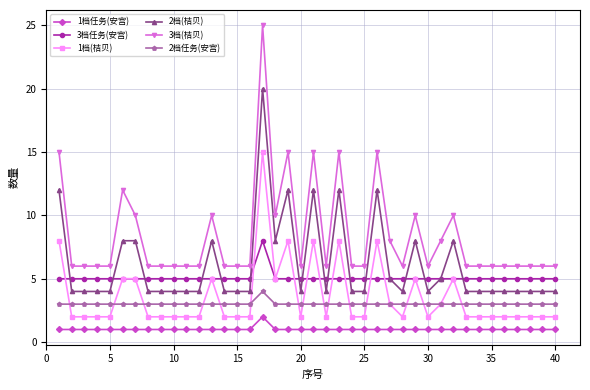

Which series has the largest total across all categories?

3档(桔贝)